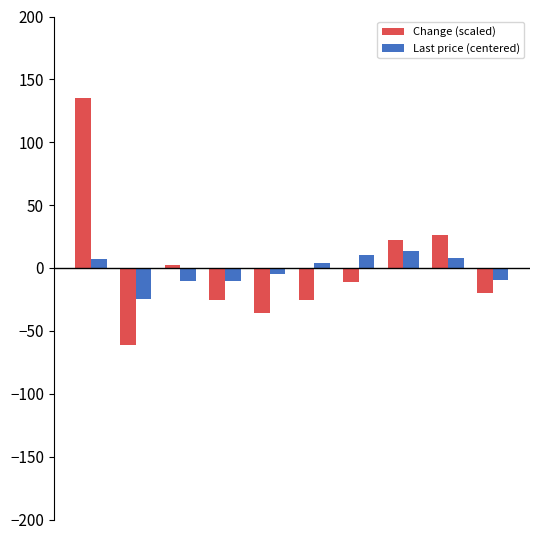

At how many categories does at least one series exceed 82?

1